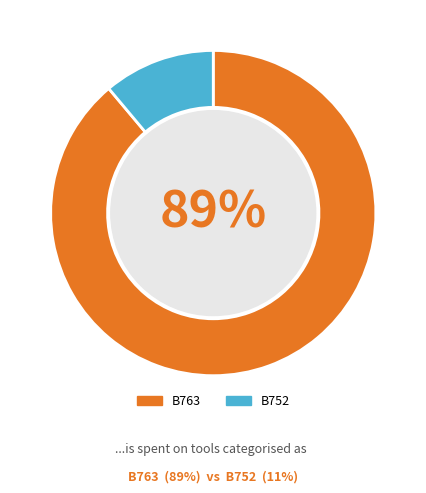

Between B752 and B763, which is larger?

B763